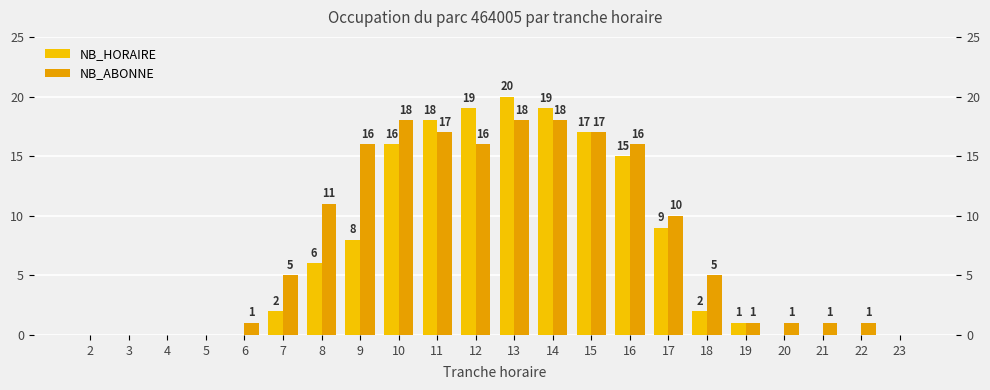

How many categories are shown in the chart?

22